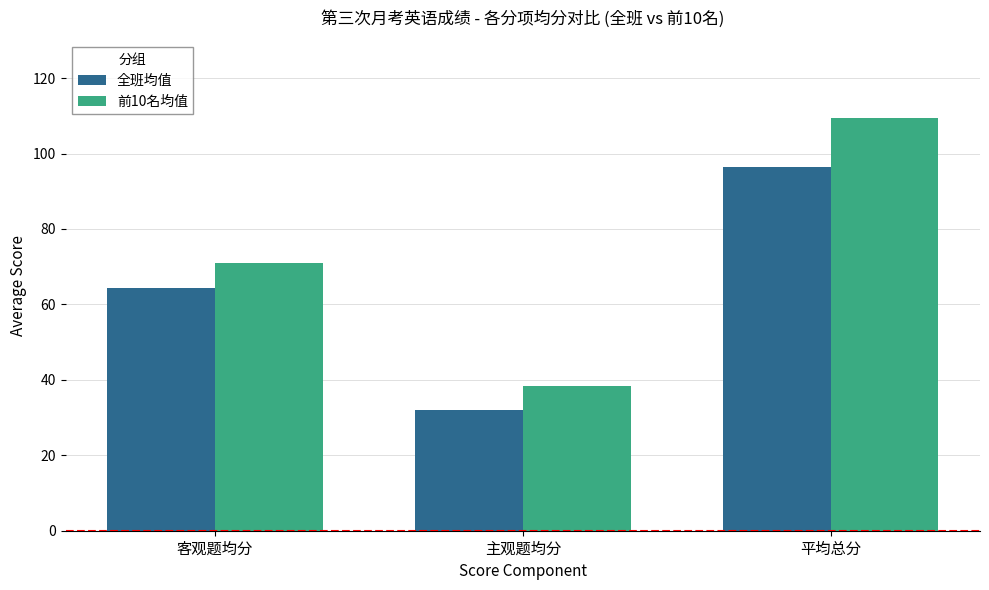

Are the bars grouped side by side (vs. stacked)?

Yes